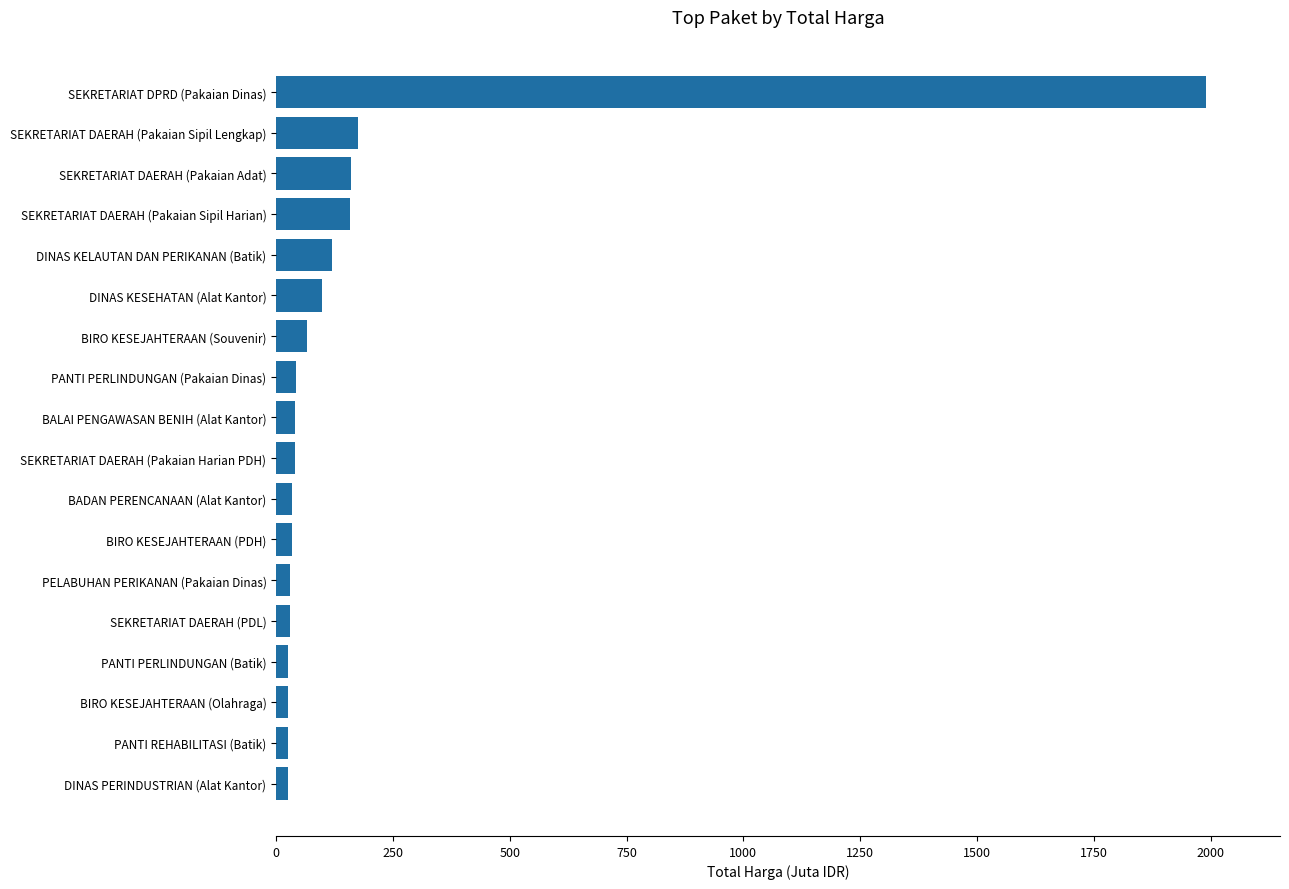

Between BADAN PERENCANAAN (Alat Kantor) and SEKRETARIAT DAERAH (Pakaian Sipil Lengkap), which is larger?

SEKRETARIAT DAERAH (Pakaian Sipil Lengkap)